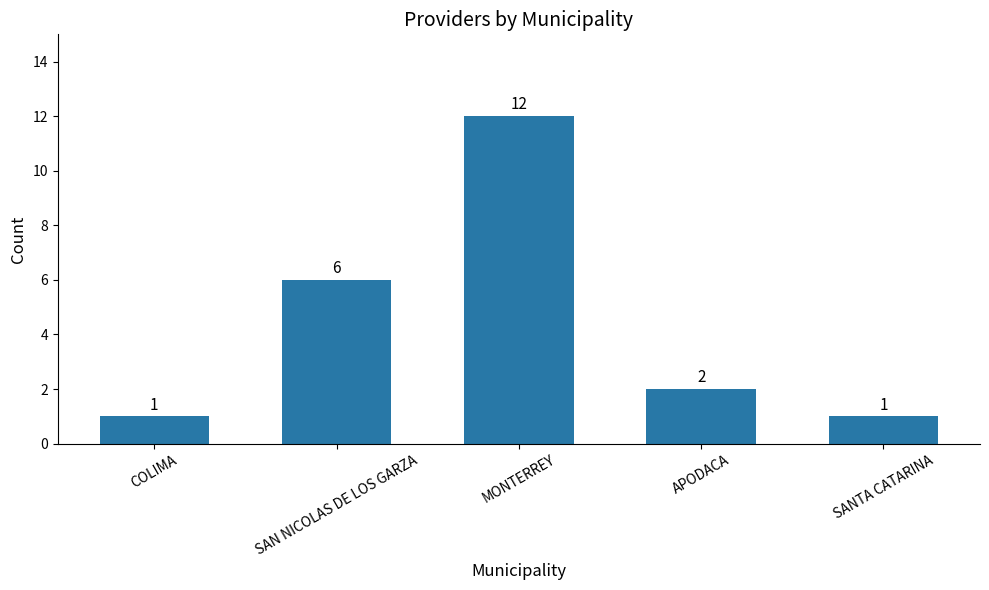

At which label does the data first exceed 2?

SAN NICOLAS DE LOS GARZA